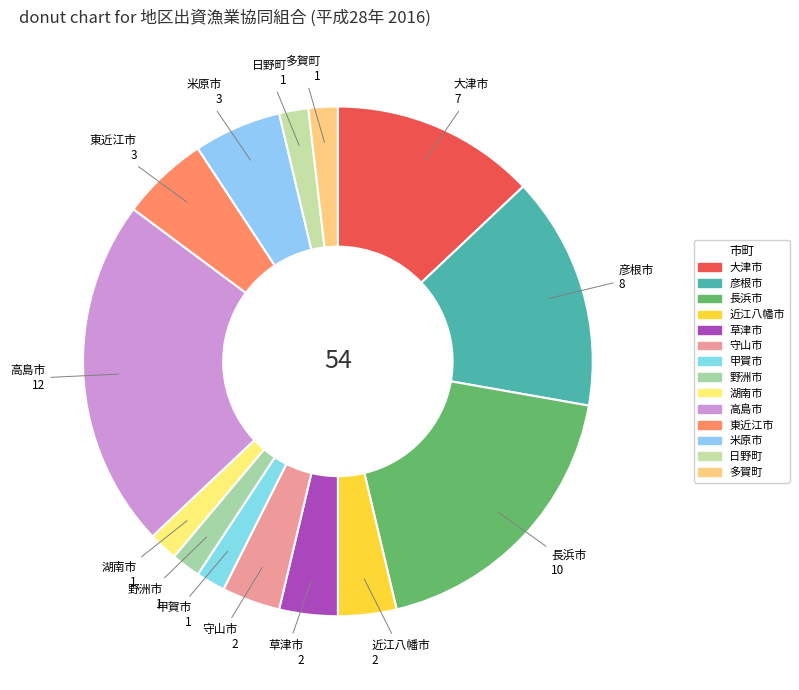

Which has a higher value, 多賀町 or 近江八幡市?

近江八幡市